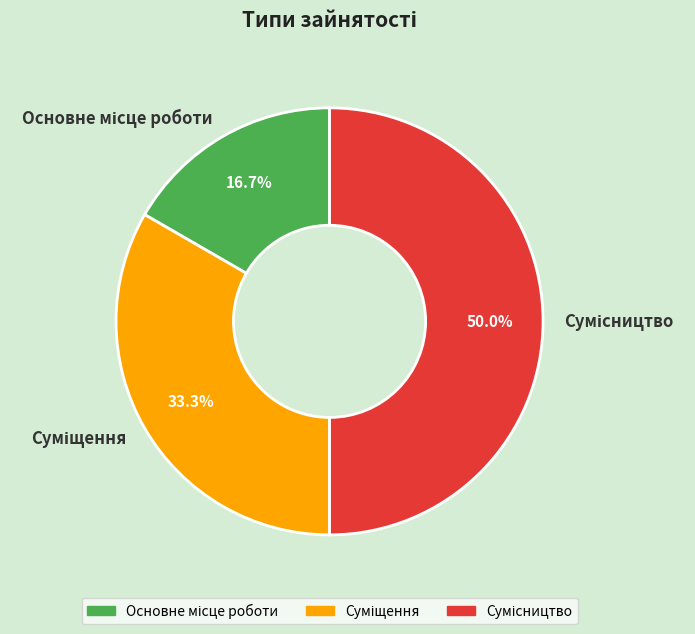

Is there a majority slice in this chart?

No